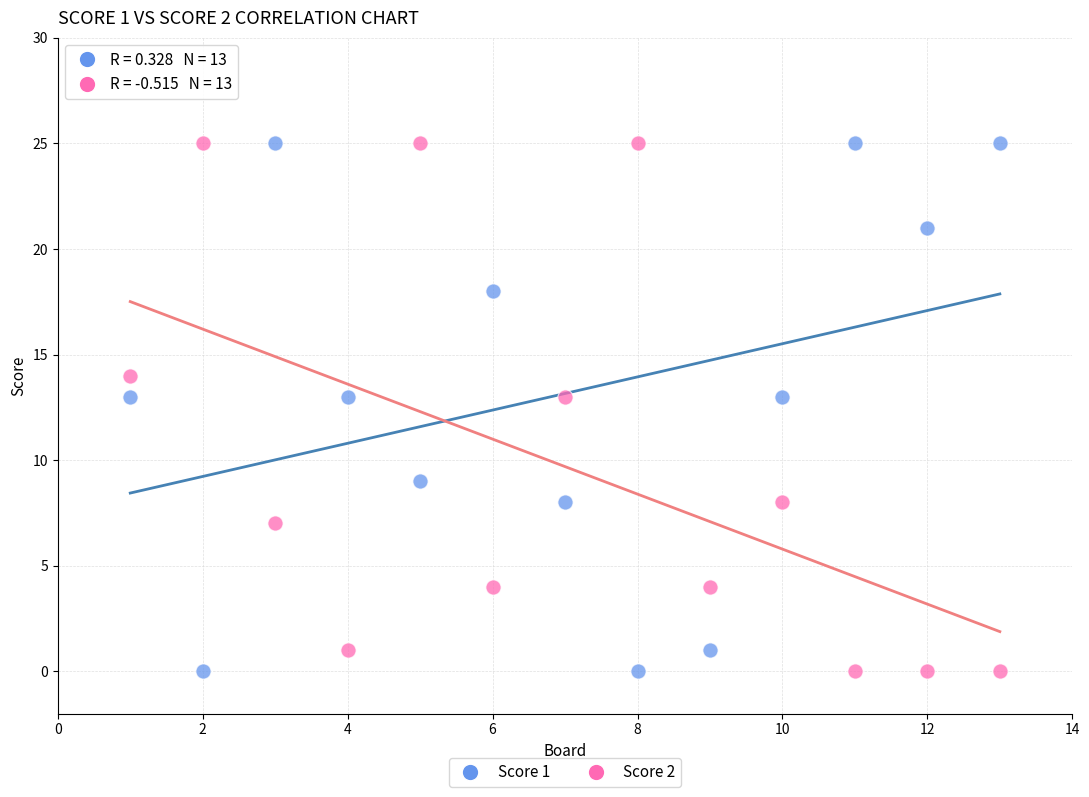

What are all the series names shown in the legend?

Score 1, Score 2